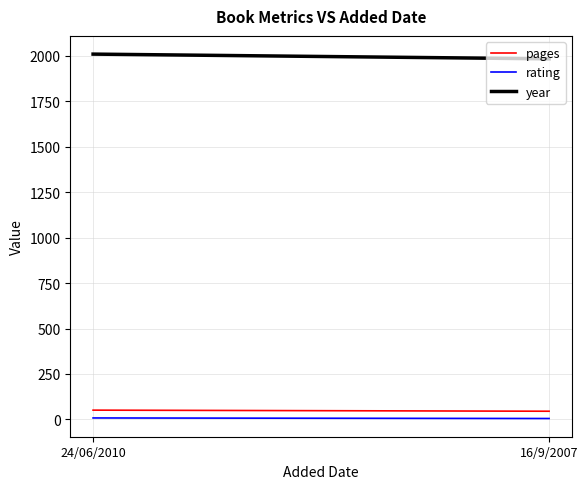

Read the year value at 24/06/2010.

2010